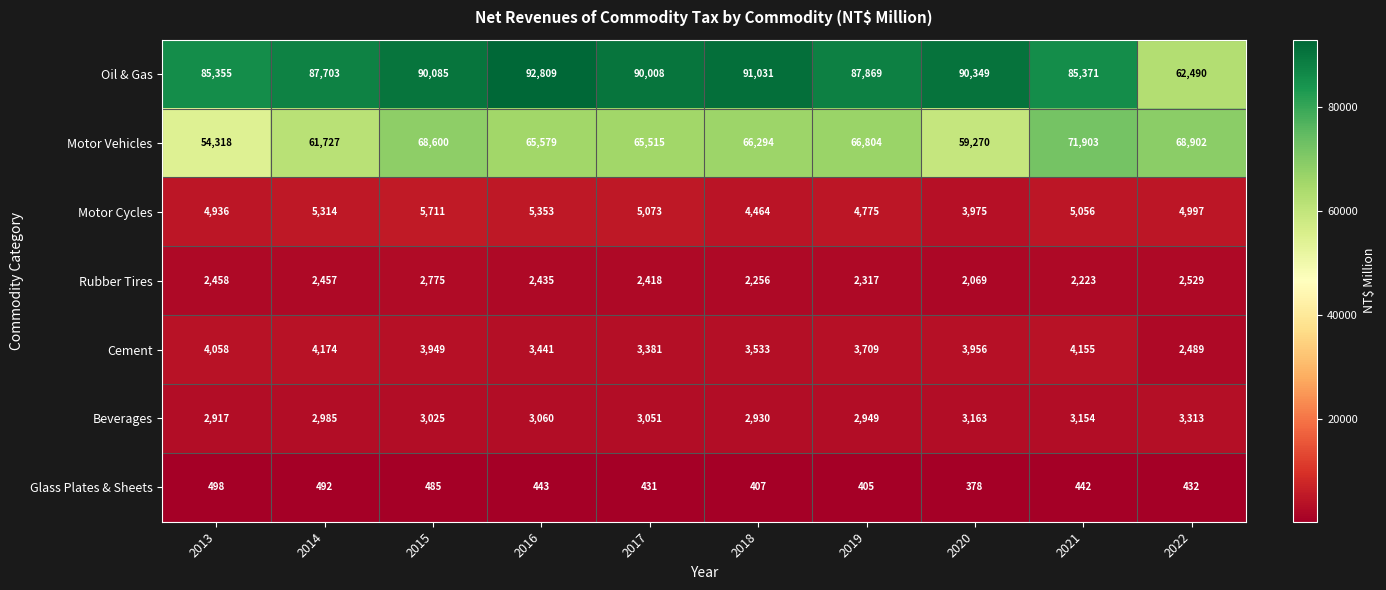

What is the difference between the second highest and minimum values in the Rubber Tires series?

460